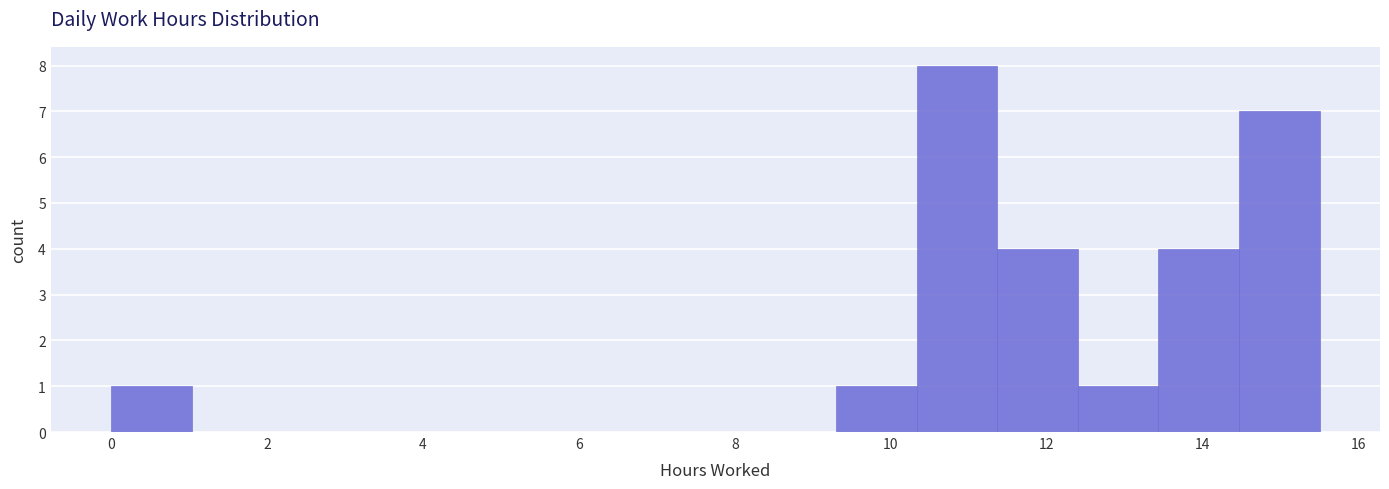

Reading left to right, transcribe this chart: for each bar, give the range it covers on the x-axis and its height. Neither the bar edges nor the heights are printed on the chart, so give them approximately, as read against the axes.

0.0 to 1.0: 1
1.0 to 2.0: 0
2.0 to 3.2: 0
3.2 to 4.2: 0
4.2 to 5.2: 0
5.2 to 6.2: 0
6.2 to 7.2: 0
7.2 to 8.2: 0
8.2 to 9.4: 0
9.4 to 10.4: 1
10.4 to 11.4: 8
11.4 to 12.4: 4
12.4 to 13.4: 1
13.4 to 14.4: 4
14.4 to 15.6: 7